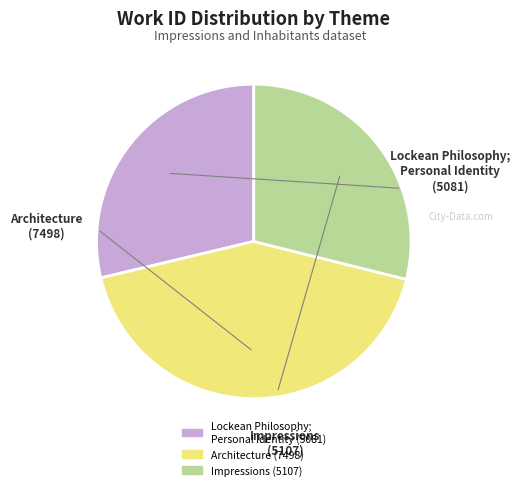

What is the ratio of the value at Lockean Philosophy; Personal Identity to the value at Architecture?

0.7